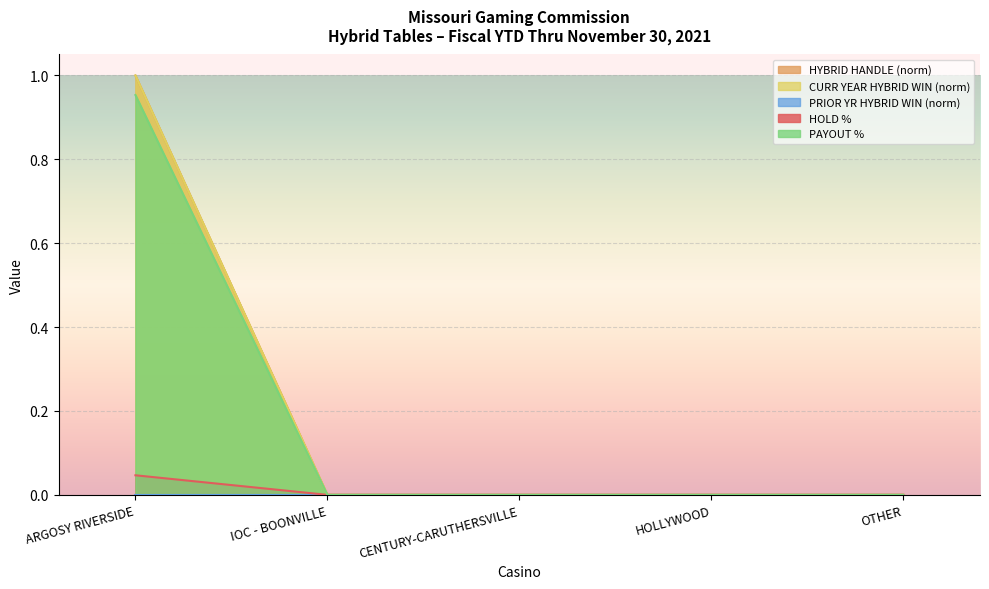

At how many categories does at least one series exceed 0?

1